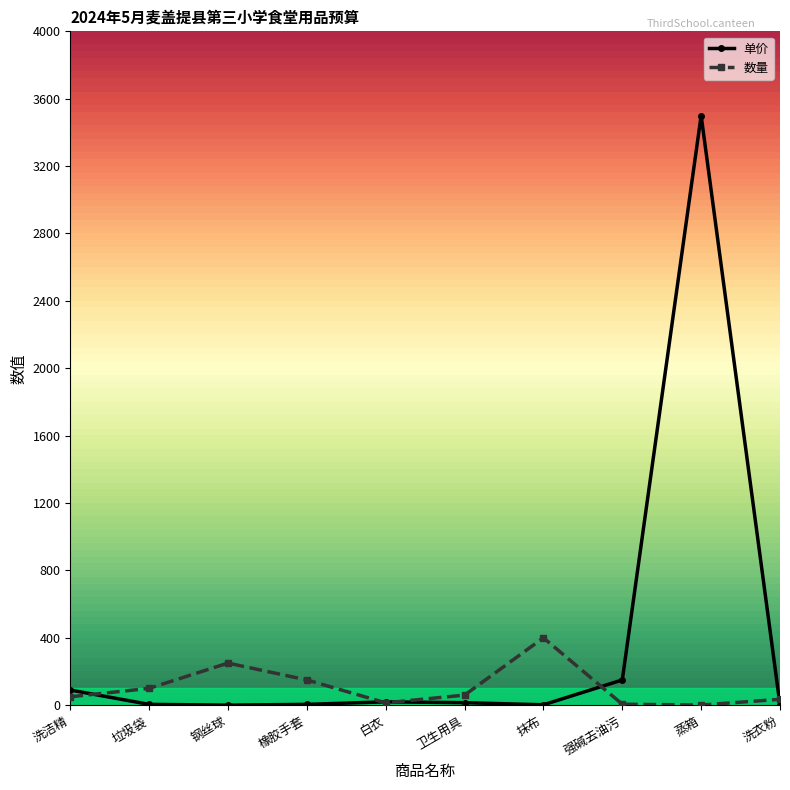

The 单价 series shows 1840.2 at 蒸箱. True or false?

False